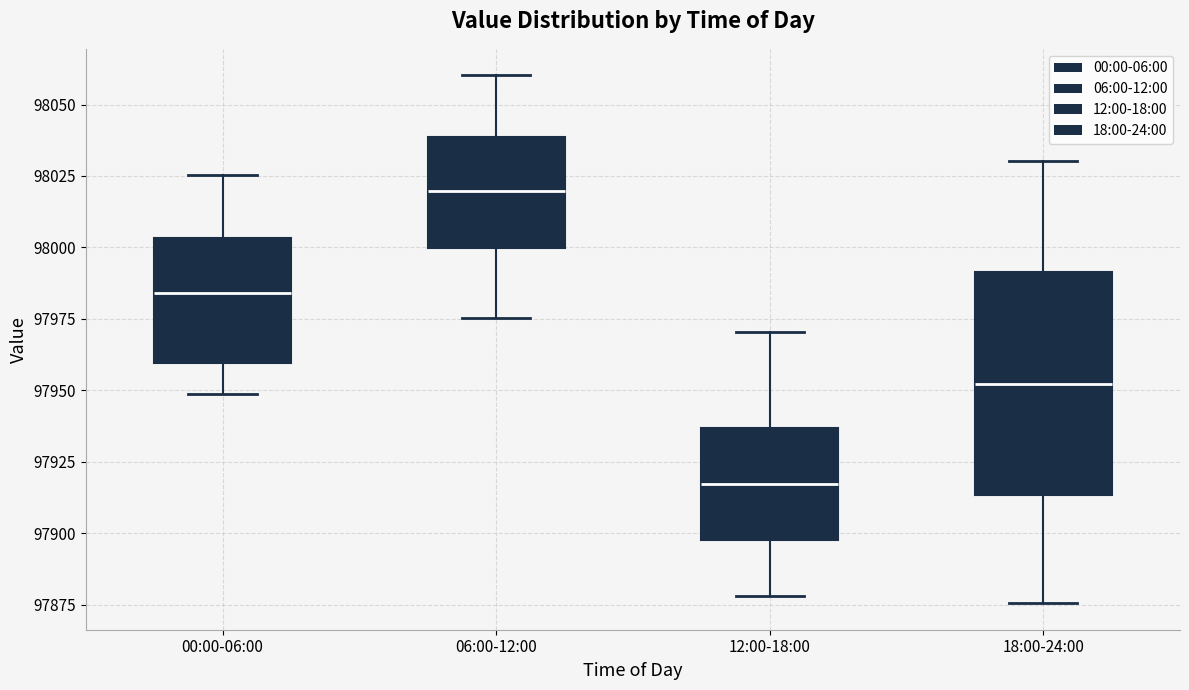

Reading left to right, read every box against the y-axis: the position of its median line, the range the box covers, and the ends of its whiskers. The values are not printed on the chart, so give them approximately, as read against the axis.

00:00-06:00: median 97985, box 97960 to 98005, whiskers 97950 to 98025
06:00-12:00: median 98020, box 98000 to 98040, whiskers 97975 to 98060
12:00-18:00: median 97915, box 97900 to 97935, whiskers 97880 to 97970
18:00-24:00: median 97950, box 97915 to 97990, whiskers 97875 to 98030